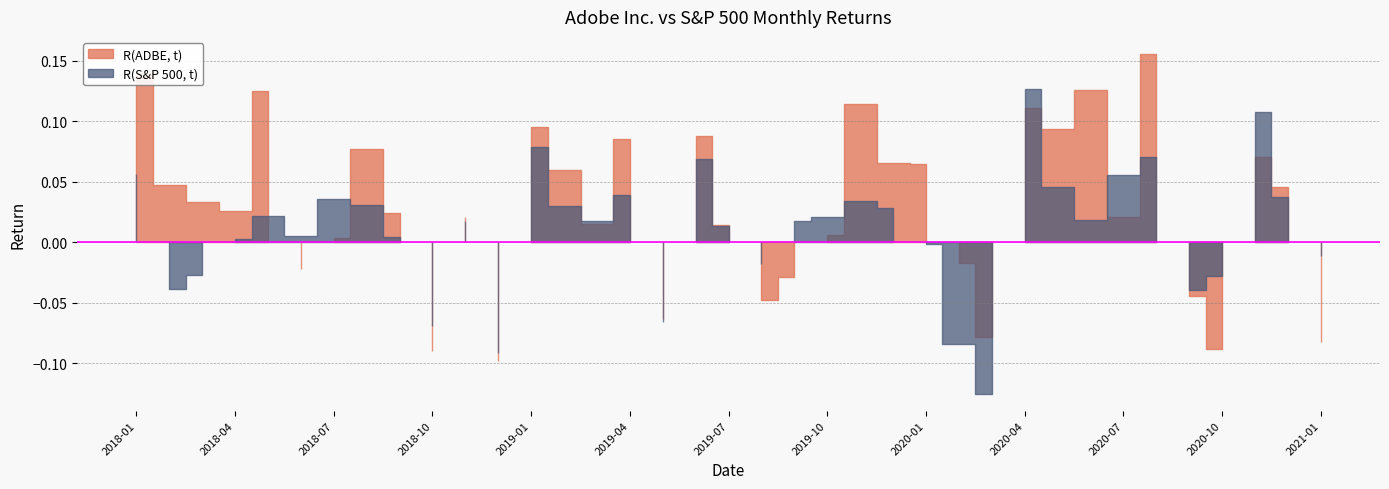

Reading right to left, transcribe all the data shown in this chart.

R(ADBE, t): 2021-01=-0.1	2020-12=0.0	2020-11=0.1	2020-10=-0.1	2020-09=-0.0	2020-08=0.2	2020-07=0.0	2020-06=0.1	2020-05=0.1	2020-04=0.1	2020-03=-0.1	2020-02=-0.0	2020-01=0.1	2019-12=0.1	2019-11=0.1	2019-10=0.0	2019-09=-0.0	2019-08=-0.0	2019-07=0.0	2019-06=0.1	2019-05=-0.1	2019-04=0.1	2019-03=0.0	2019-02=0.1	2019-01=0.1	2018-12=-0.1	2018-11=0.0	2018-10=-0.1	2018-09=0.0	2018-08=0.1	2018-07=0.0	2018-06=-0.0	2018-05=0.1	2018-04=0.0	2018-03=0.0	2018-02=0.0	2018-01=0.1
R(S&P 500, t): 2021-01=-0.0	2020-12=0.0	2020-11=0.1	2020-10=-0.0	2020-09=-0.0	2020-08=0.1	2020-07=0.1	2020-06=0.0	2020-05=0.0	2020-04=0.1	2020-03=-0.1	2020-02=-0.1	2020-01=-0.0	2019-12=0.0	2019-11=0.0	2019-10=0.0	2019-09=0.0	2019-08=-0.0	2019-07=0.0	2019-06=0.1	2019-05=-0.1	2019-04=0.0	2019-03=0.0	2019-02=0.0	2019-01=0.1	2018-12=-0.1	2018-11=0.0	2018-10=-0.1	2018-09=0.0	2018-08=0.0	2018-07=0.0	2018-06=0.0	2018-05=0.0	2018-04=0.0	2018-03=-0.0	2018-02=-0.0	2018-01=0.1